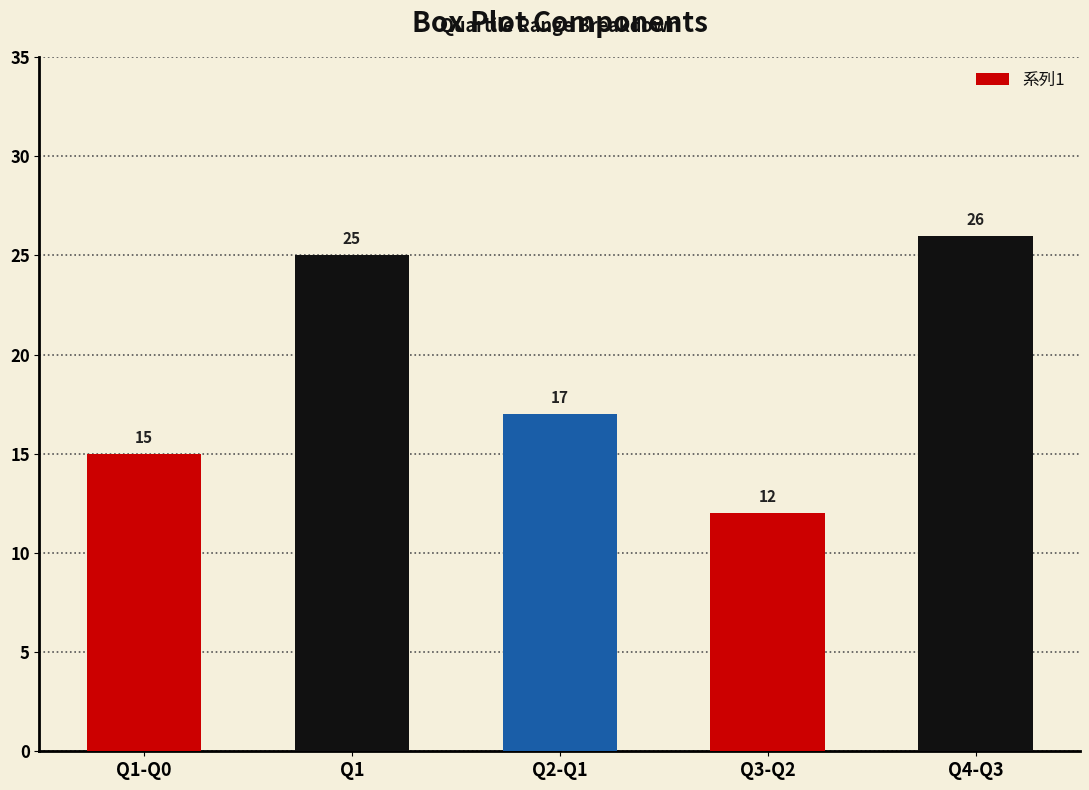

What is the approximate value at Q4-Q3?

26